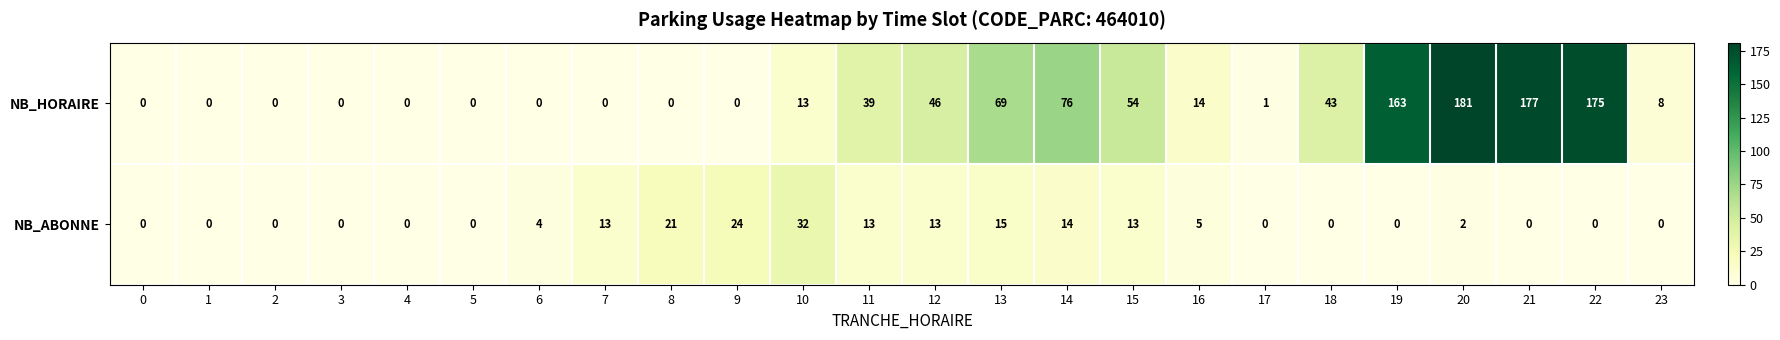

Between 1 and 15, which series saw the biggest shift?

NB_HORAIRE